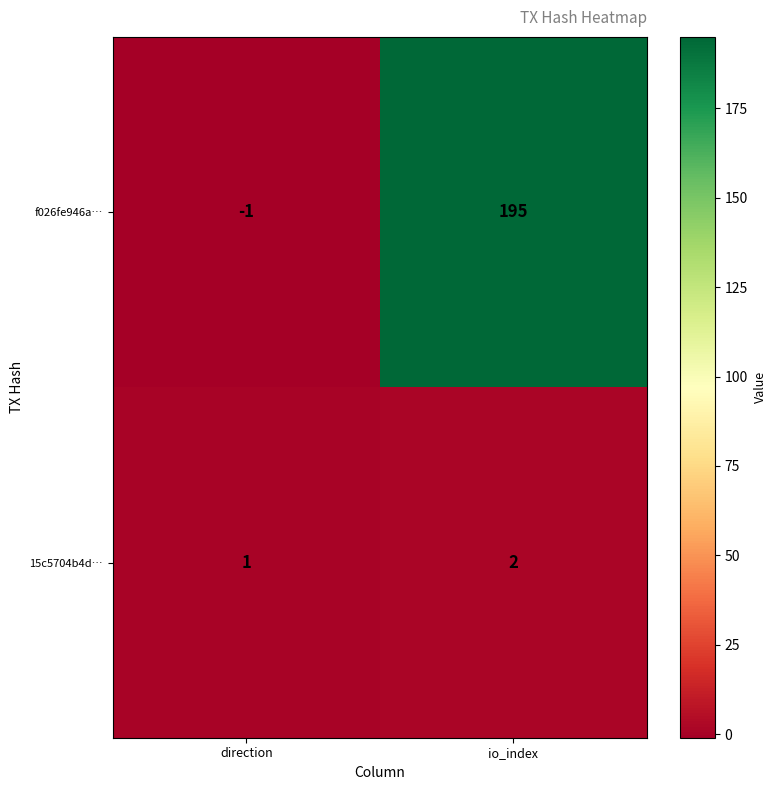

Count the number of categories in the chart.

2